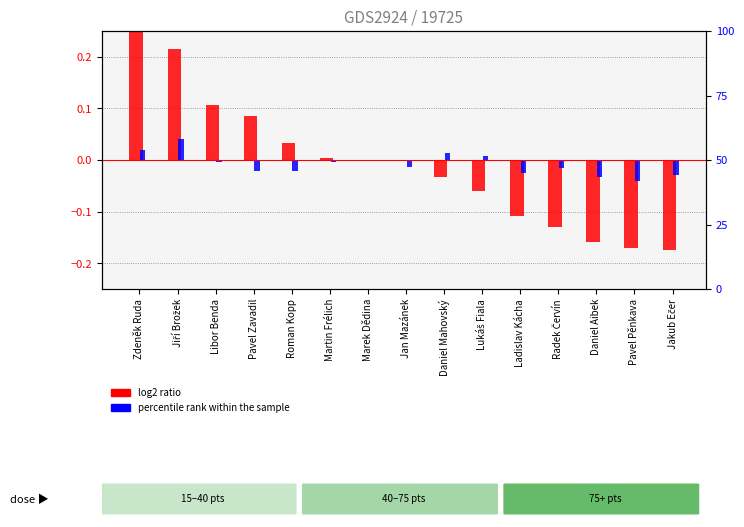

Which series has the largest range (max minus min)?

log2 ratio